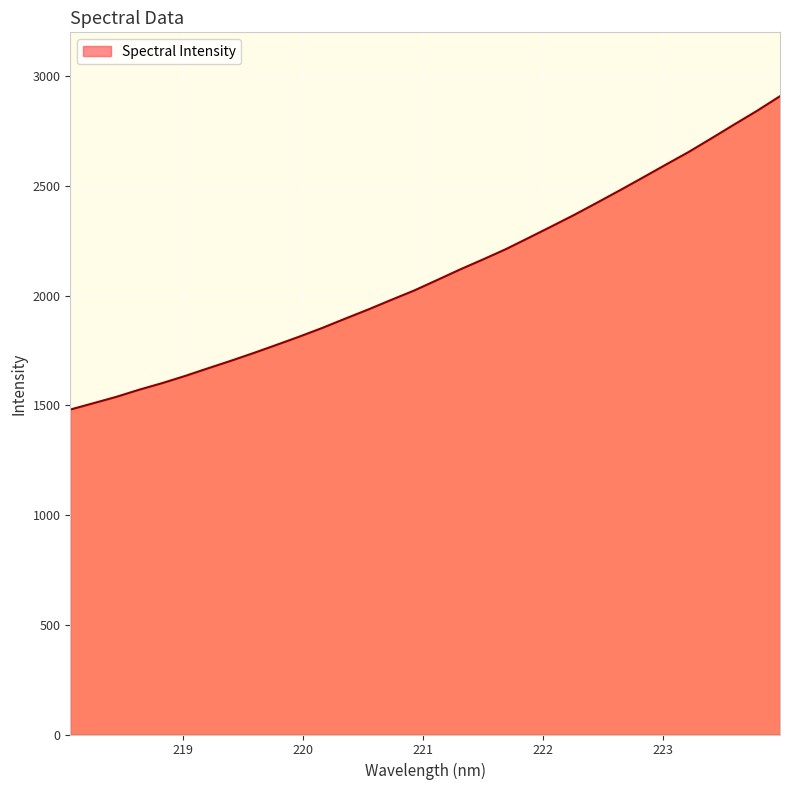

What is the maximum value shown in the chart?

2908.6